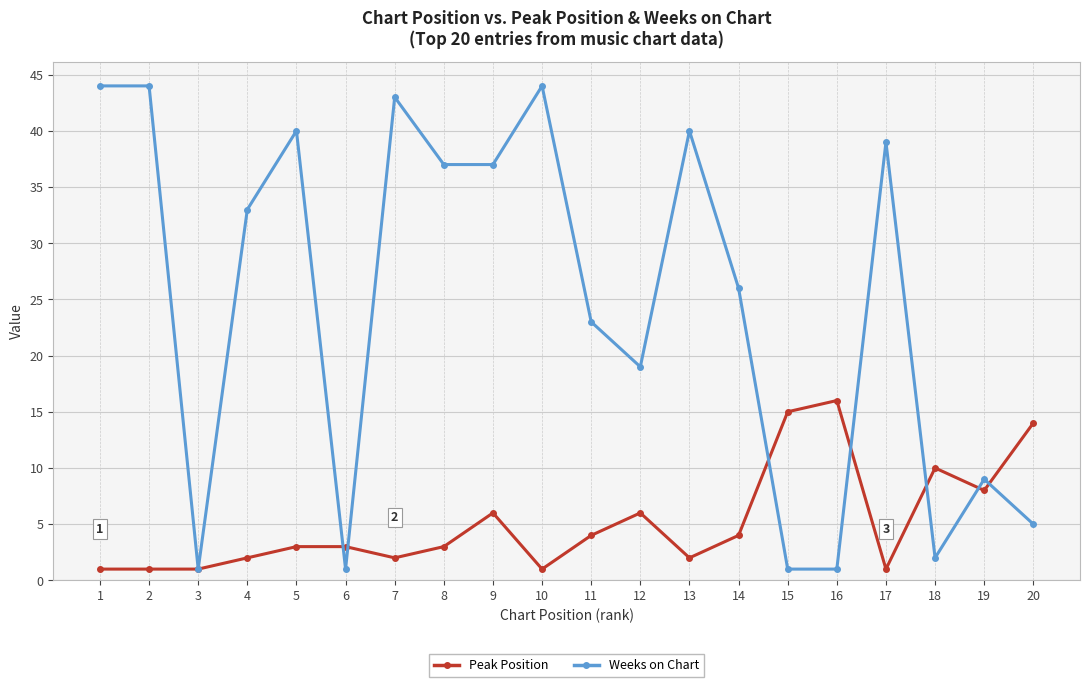

True or false: Weeks on Chart has more than 2 interior local peaks.

True